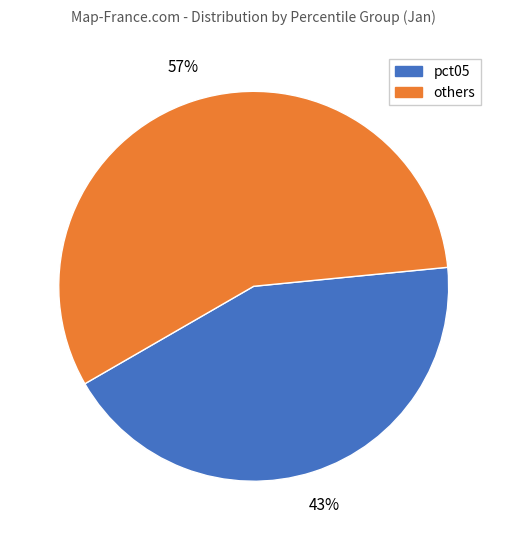

To the nearest percent, what is the average slice percentage?

50%